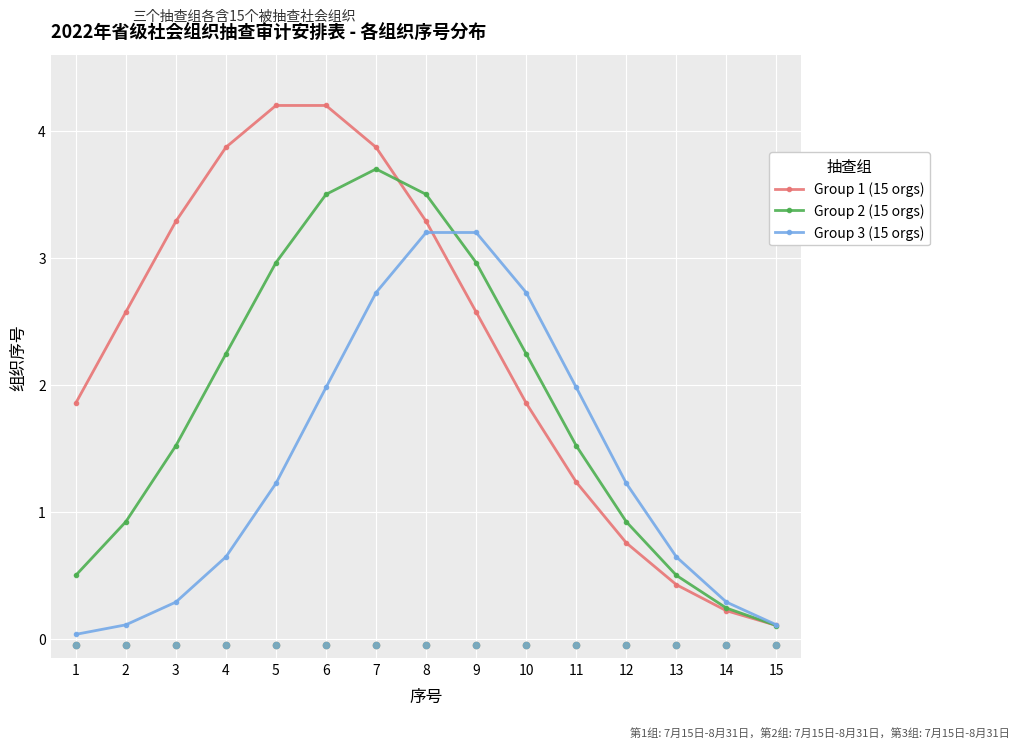

Is the value of Group 2 (15 orgs) at 1 greater than the value of Group 3 (15 orgs) at 15?

Yes